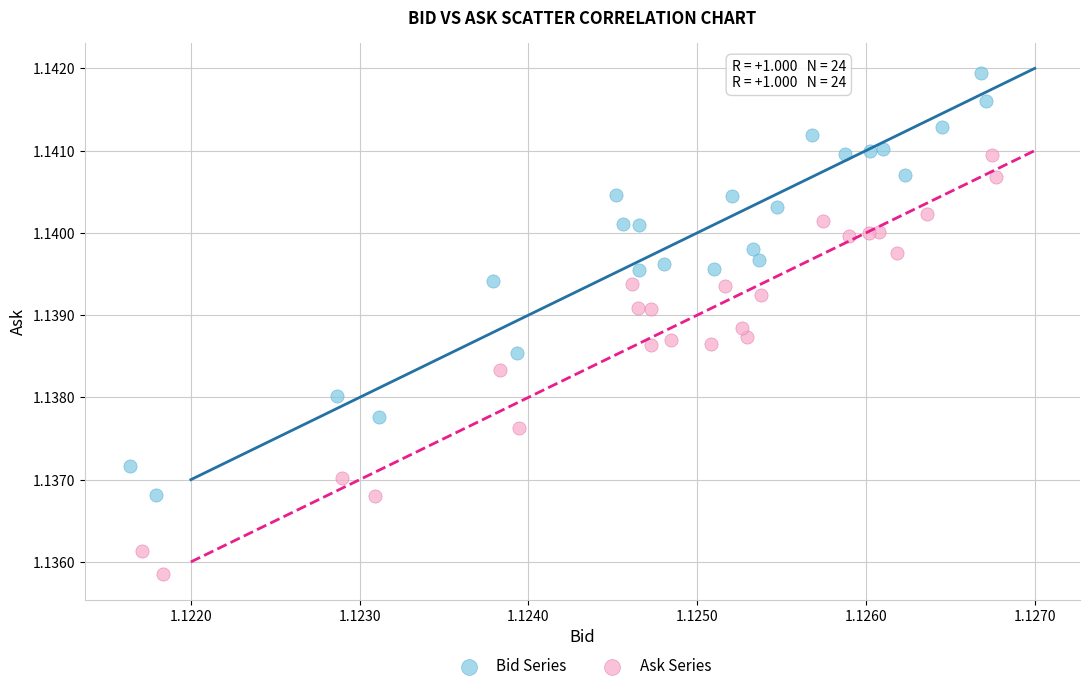

Which series contains the lowest Y value?

Ask Series